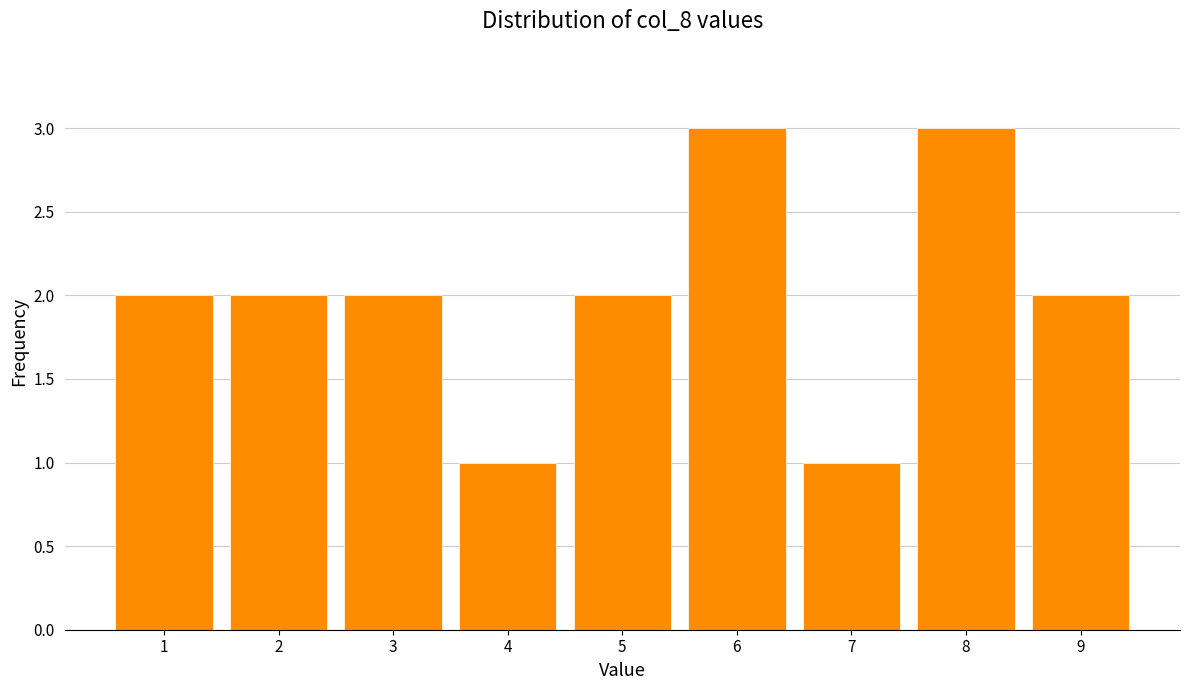

Reading left to right, list every bar in this chart as the range it spans on the x-axis followed by its height. The values are not printed on the chart, so give them approximately, as read against the axis.

0.5 to 1.5: 2
1.5 to 2.5: 2
2.5 to 3.5: 2
3.5 to 4.5: 1
4.5 to 5.5: 2
5.5 to 6.5: 3
6.5 to 7.5: 1
7.5 to 8.5: 3
8.5 to 9.5: 2